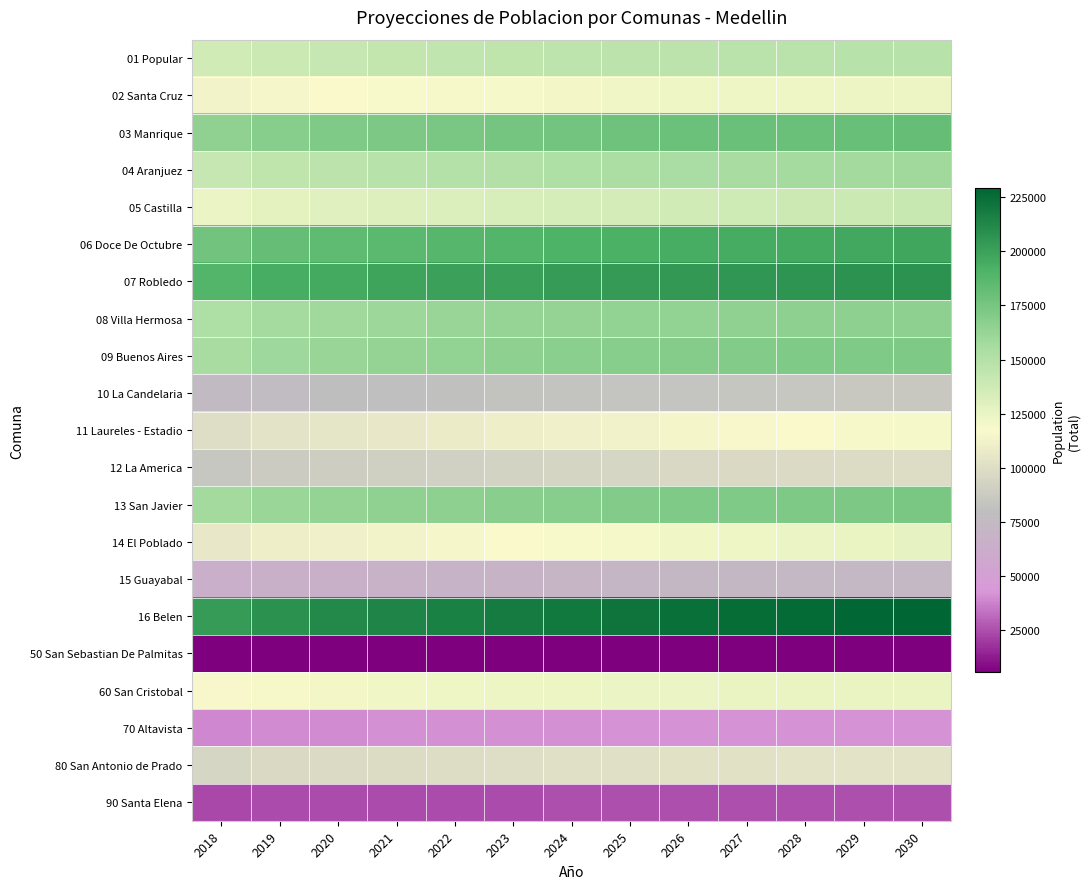

What is the difference between the highest and lowest values at 2024?

214148